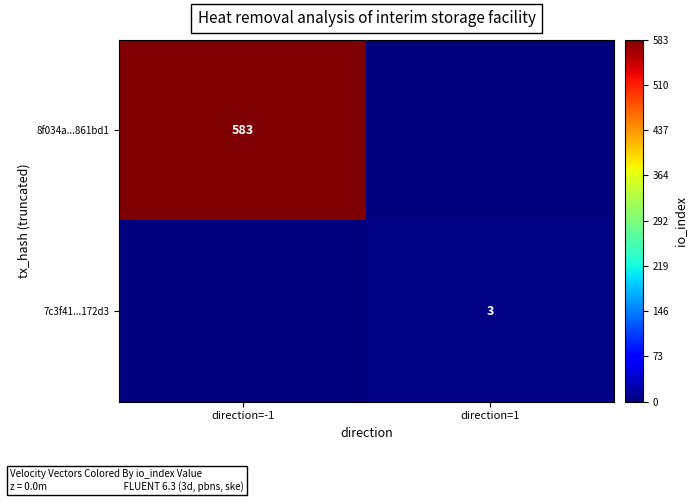

Is it true that 8f034a...861bd1 equals 368 at direction=-1?

False